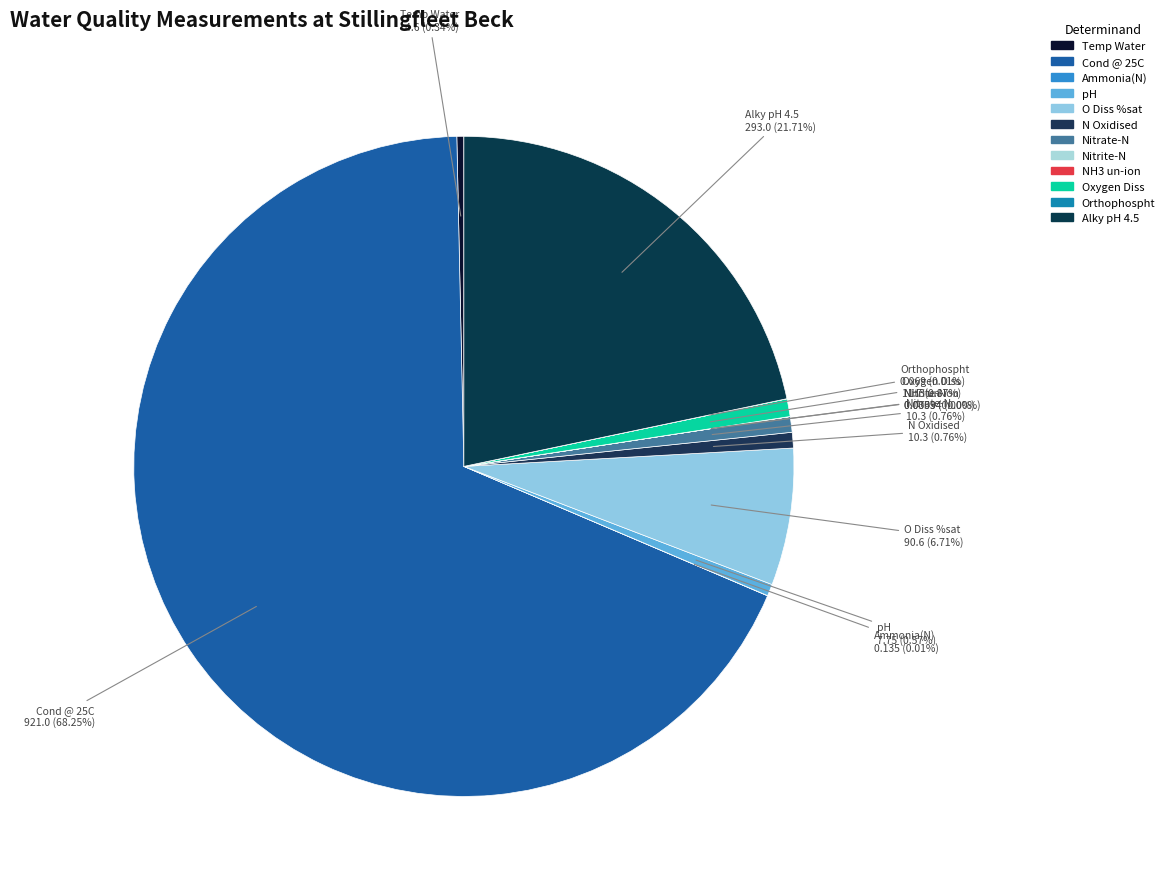

Approximately how many times larger is the value at Alky pH 4.5 compared to N Oxidised?

28.4